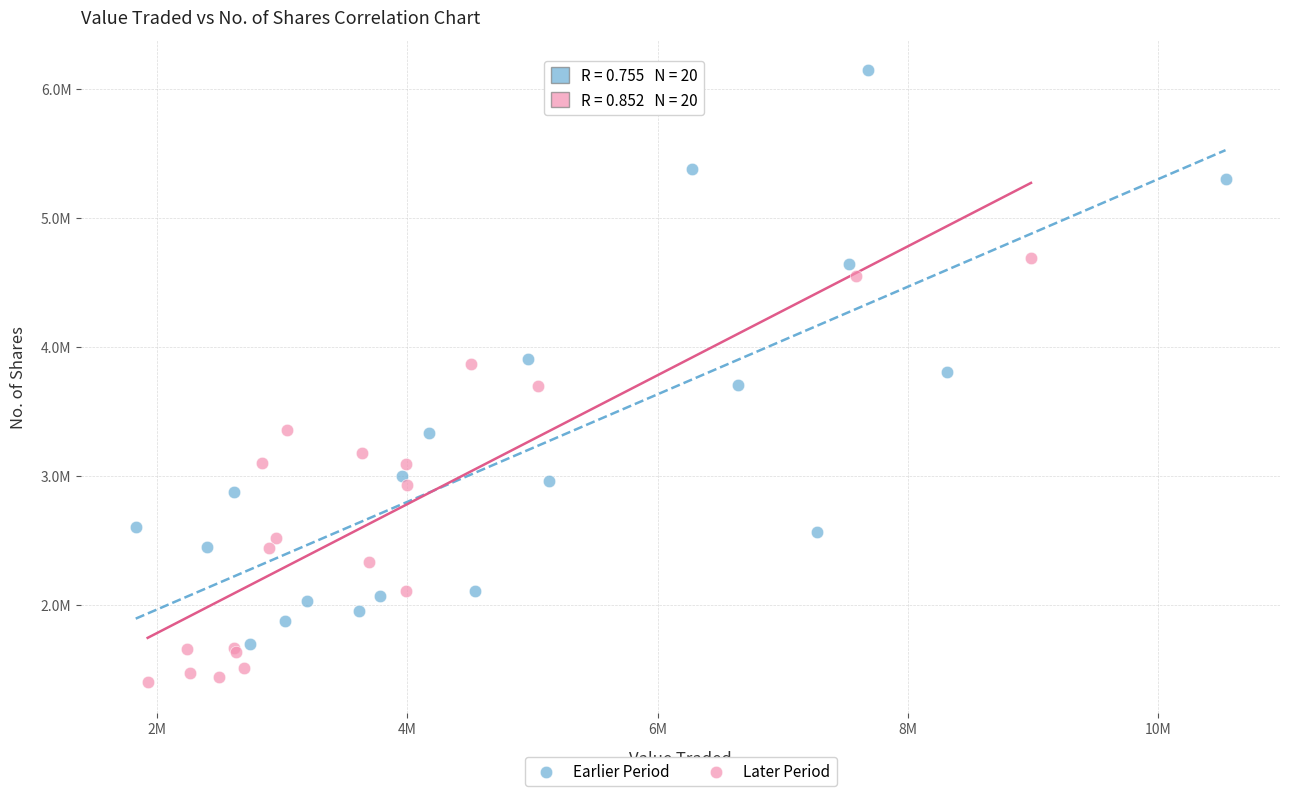

What are all the series names shown in the legend?

Earlier Period, Later Period